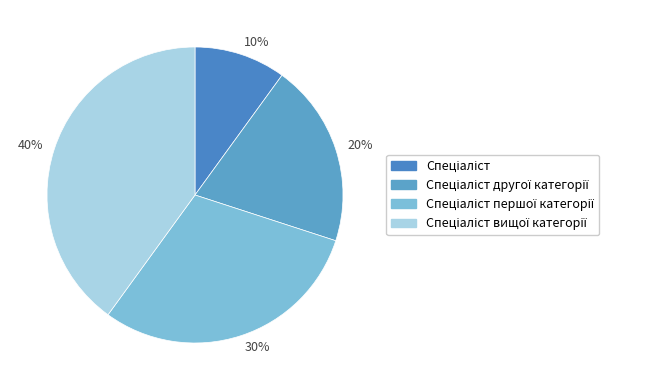

How many segments does this pie chart have?

4